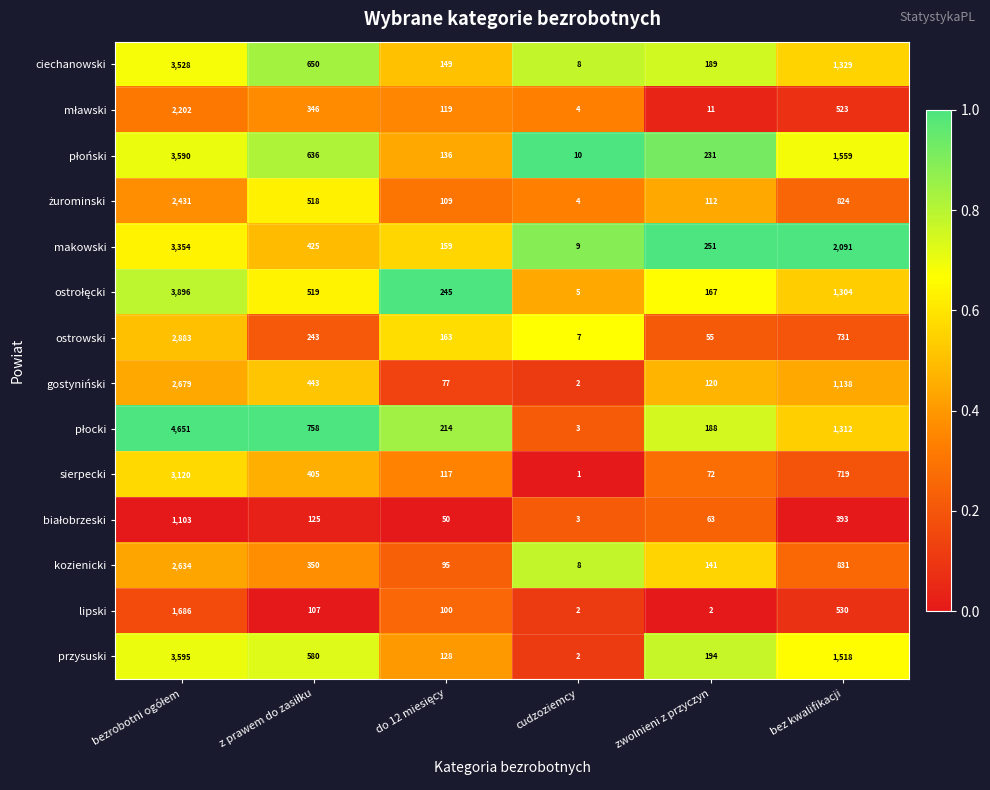

At which label does ciechanowski reach its minimum?

cudzoziemcy